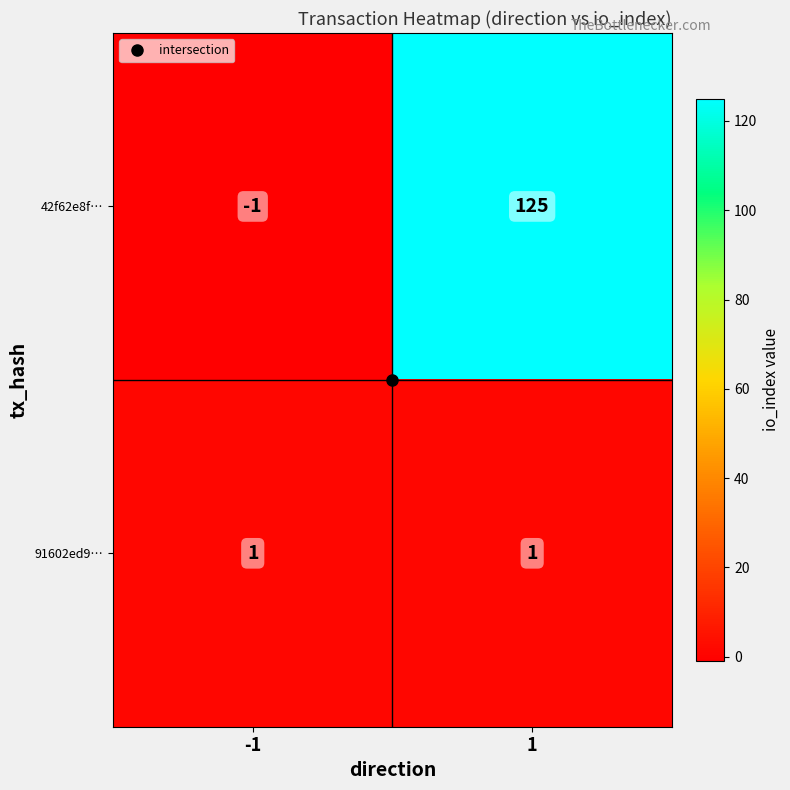

How many data points in 42f62e8f… are less than 125?

1